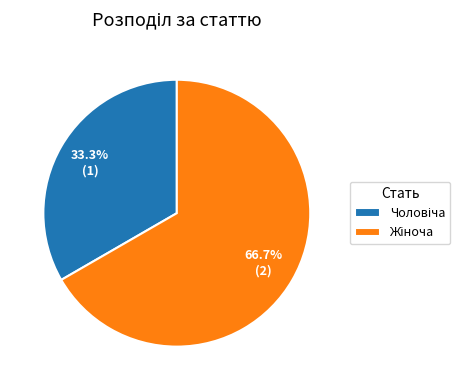

Count the number of slices in the pie.

2